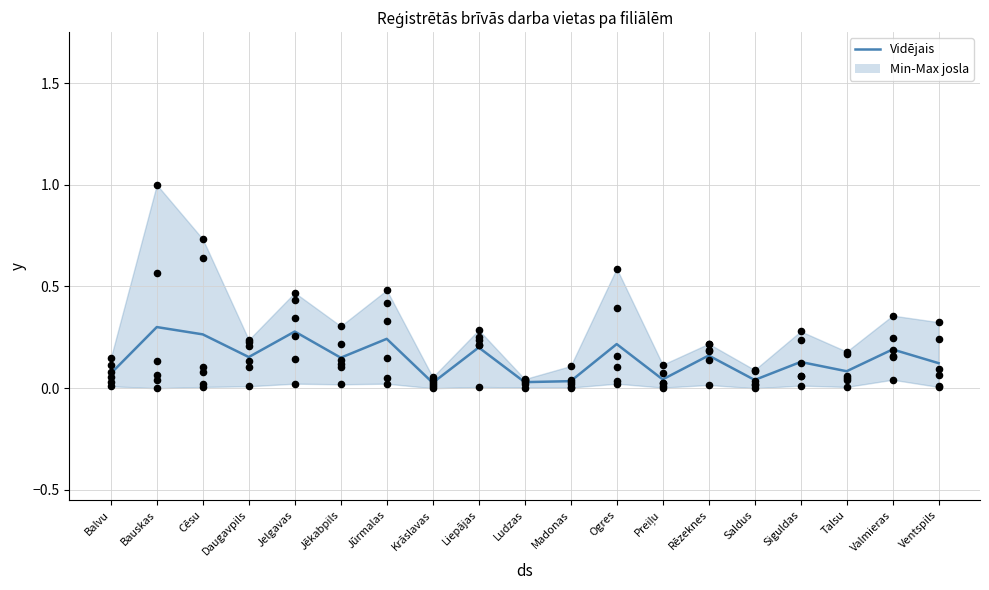

What is the change in value from Jēkabpils to Jūrmalas?

+0.1